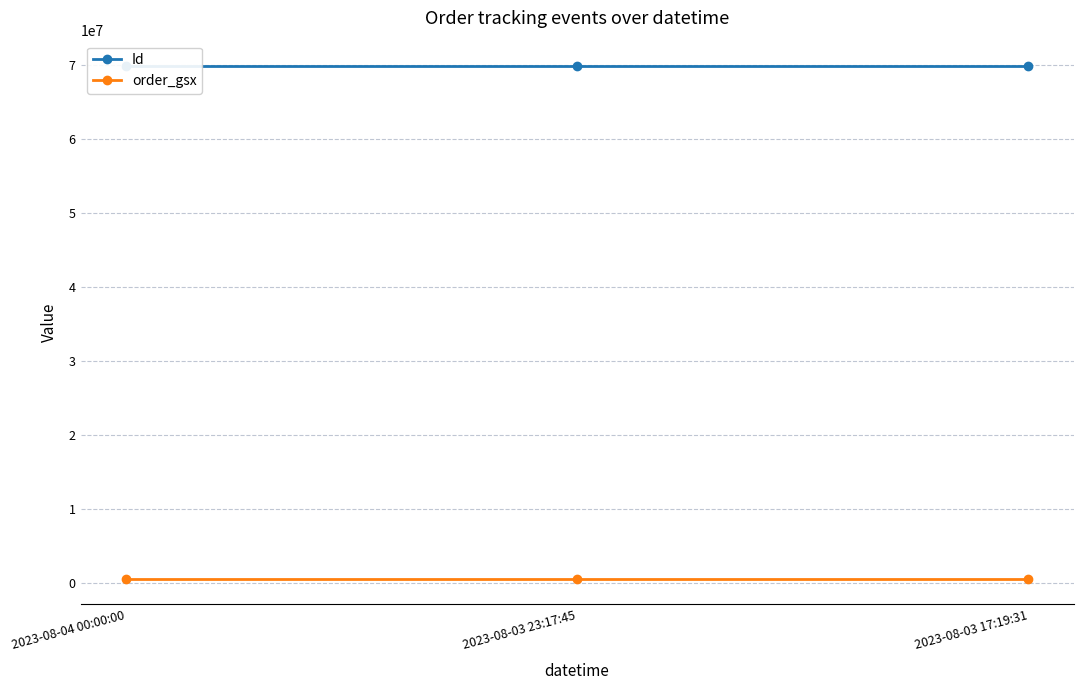

Is the value of order_gsx at 2023-08-04 00:00:00 greater than the value of Id at 2023-08-03 23:17:45?

No